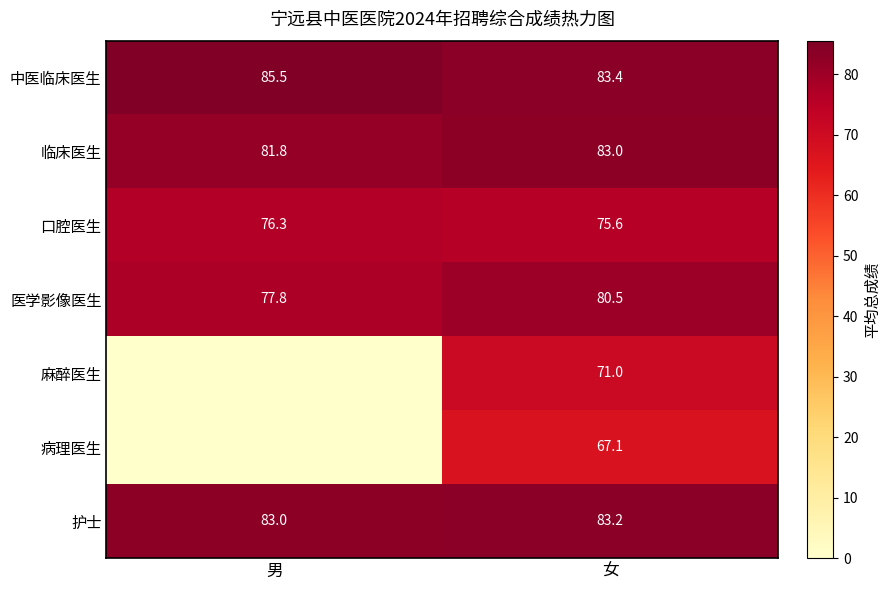

What is the difference between the maximum and minimum values in the 口腔医生 series?

0.7